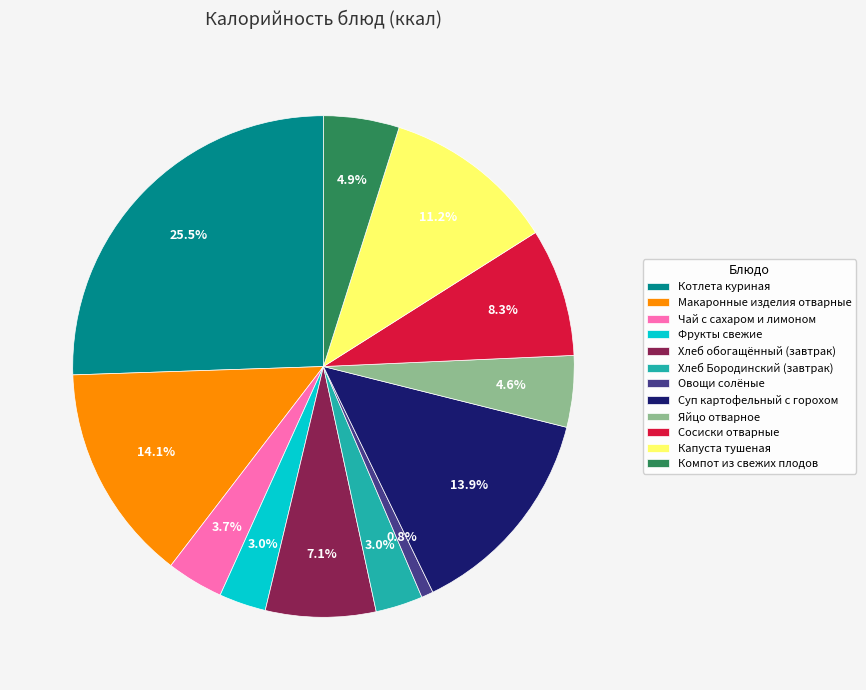

To the nearest percent, what is the difference between the Компот из свежих плодов and Котлета куриная slice percentages?

21%